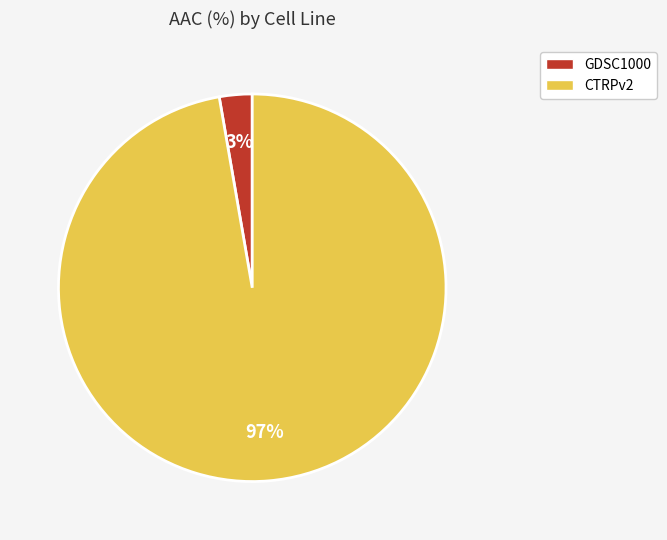

To the nearest percent, what portion does CTRPv2 represent?

97%